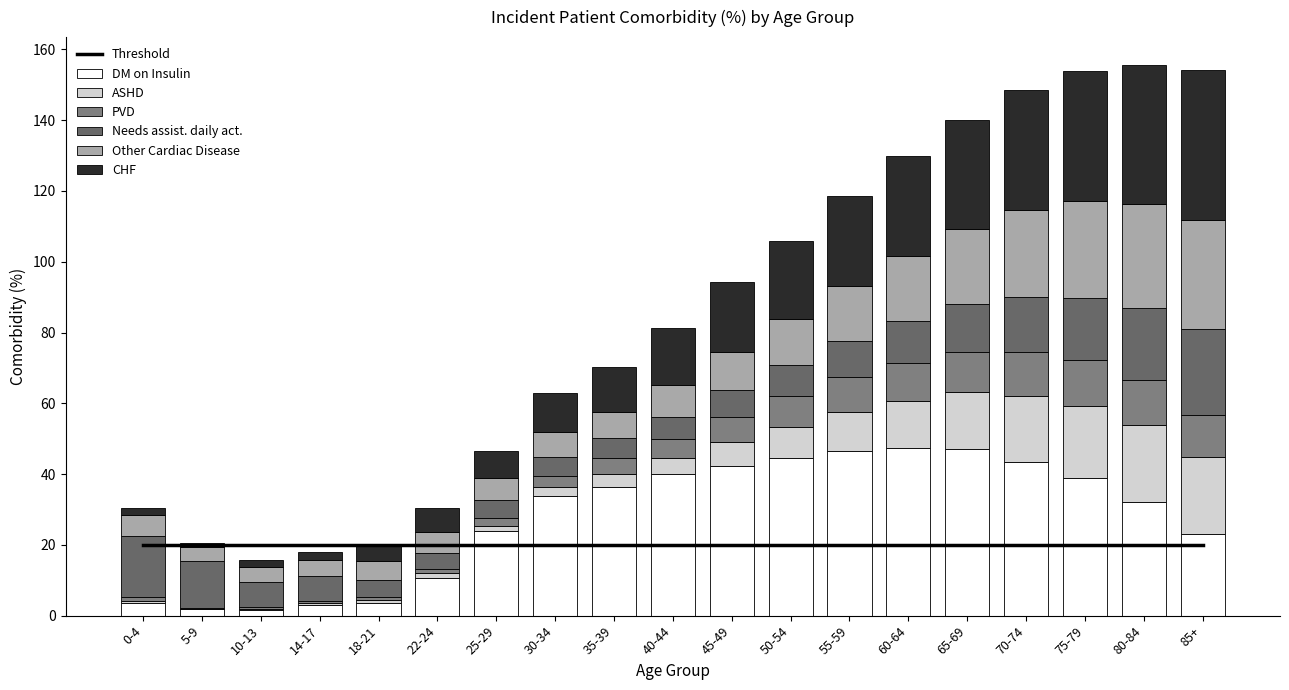

Reading right to left, transcribe all the data shown in this chart.

DM on Insulin: 85+=23.2	80-84=32.2	75-79=38.8	70-74=43.4	65-69=47.0	60-64=47.5	55-59=46.5	50-54=44.5	45-49=42.2	40-44=40.0	35-39=36.4	30-34=33.8	25-29=23.9	22-24=10.7	18-21=3.7	14-17=2.9	10-13=1.6	5-9=1.9	0-4=3.6
ASHD: 85+=21.6	80-84=21.8	75-79=20.4	70-74=18.8	65-69=16.1	60-64=13.2	55-59=11.0	50-54=8.9	45-49=6.9	40-44=4.6	35-39=3.7	30-34=2.5	25-29=1.5	22-24=1.3	18-21=0.8	14-17=0.6	10-13=0.3	5-9=0.0	0-4=0.4
PVD: 85+=11.9	80-84=12.7	75-79=13.1	70-74=12.4	65-69=11.5	60-64=10.7	55-59=9.8	50-54=8.6	45-49=6.9	40-44=5.2	35-39=4.5	30-34=3.2	25-29=2.1	22-24=1.2	18-21=0.8	14-17=0.6	10-13=0.5	5-9=0.2	0-4=1.2
Needs assist. daily act.: 85+=24.3	80-84=20.1	75-79=17.6	70-74=15.5	65-69=13.4	60-64=11.9	55-59=10.4	50-54=8.8	45-49=7.7	40-44=6.3	35-39=5.5	30-34=5.3	25-29=5.3	22-24=4.4	18-21=4.9	14-17=7.0	10-13=7.2	5-9=13.2	0-4=17.3
Other Cardiac Disease: 85+=30.8	80-84=29.5	75-79=27.3	70-74=24.5	65-69=21.3	60-64=18.4	55-59=15.5	50-54=13.1	45-49=10.8	40-44=9.2	35-39=7.5	30-34=7.2	25-29=6.1	22-24=6.1	18-21=5.1	14-17=4.6	10-13=4.2	5-9=4.1	0-4=5.9
CHF: 85+=42.4	80-84=39.4	75-79=36.6	70-74=33.8	65-69=30.8	60-64=28.1	55-59=25.3	50-54=22.1	45-49=19.7	40-44=15.9	35-39=12.8	30-34=10.9	25-29=7.5	22-24=6.6	18-21=4.6	14-17=2.2	10-13=1.9	5-9=1.0	0-4=2.0